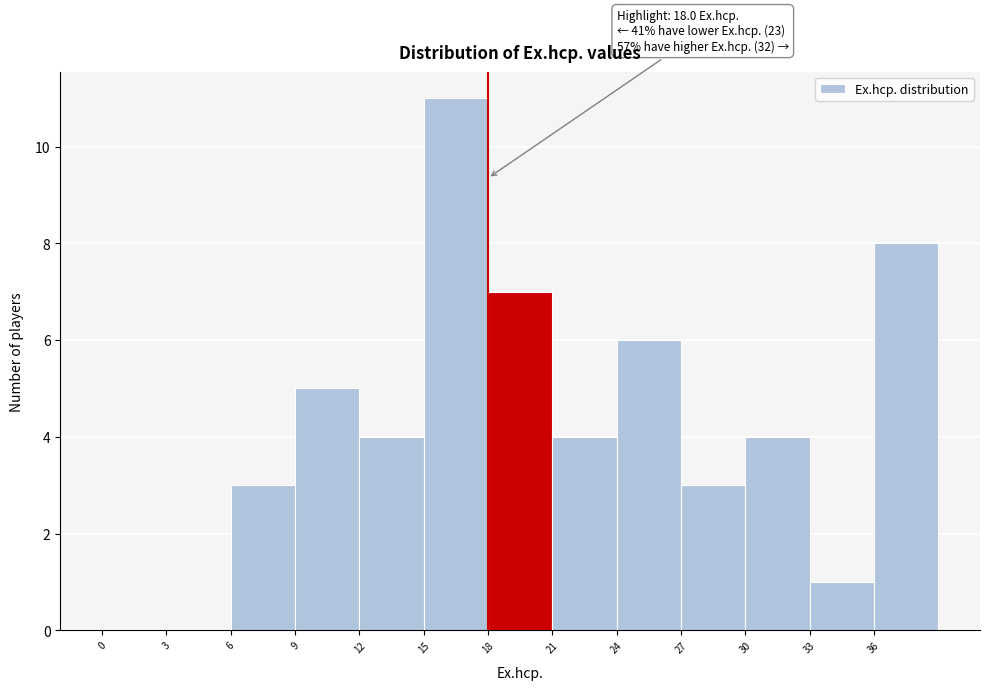

Over which range of the x-axis is the bar tallest?

15 to 18